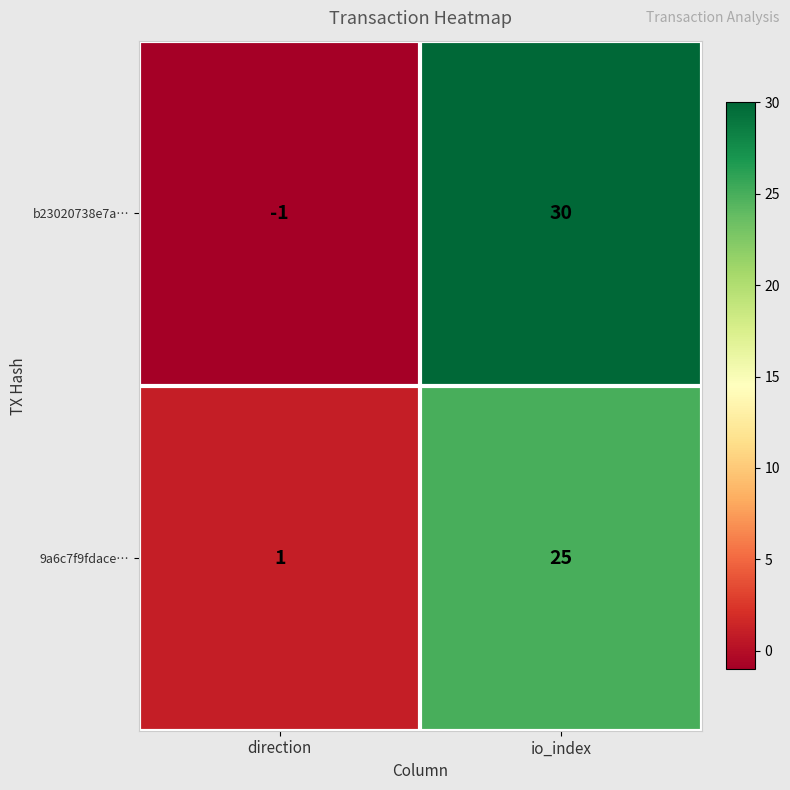

Rank the series by their average value, from highest to lowest.

b23020738e7a…, 9a6c7f9fdace…